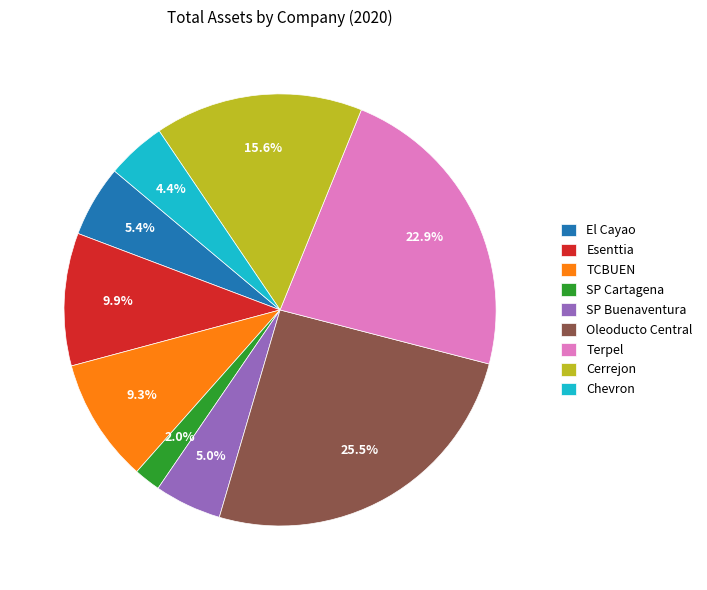

Is the sum of Oleoducto Central and SP Buenaventura greater than half?

No